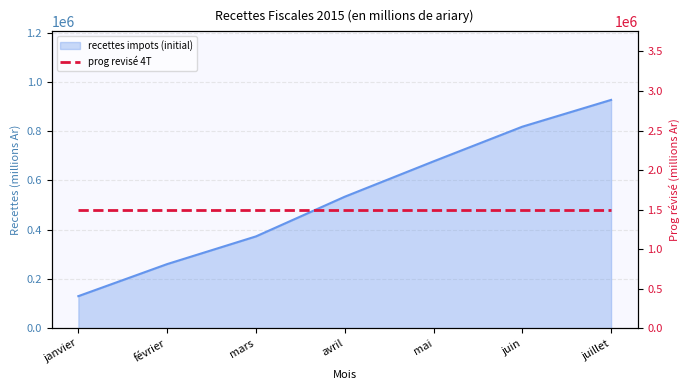

What is the label of the 7th point from the left?

juillet